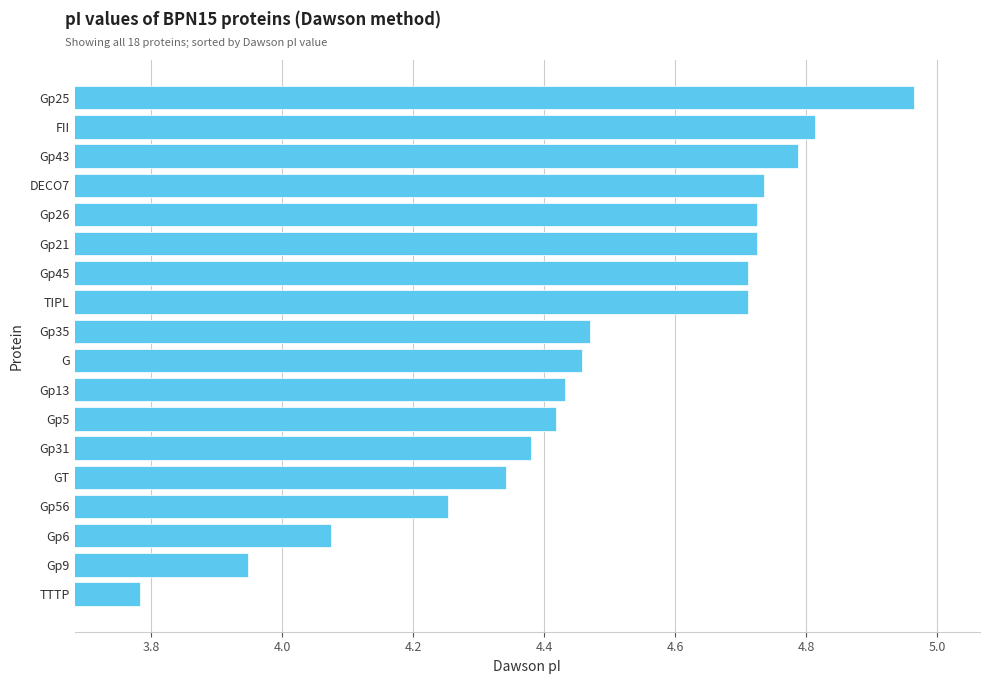

What value does the data have at Gp43?

4.8